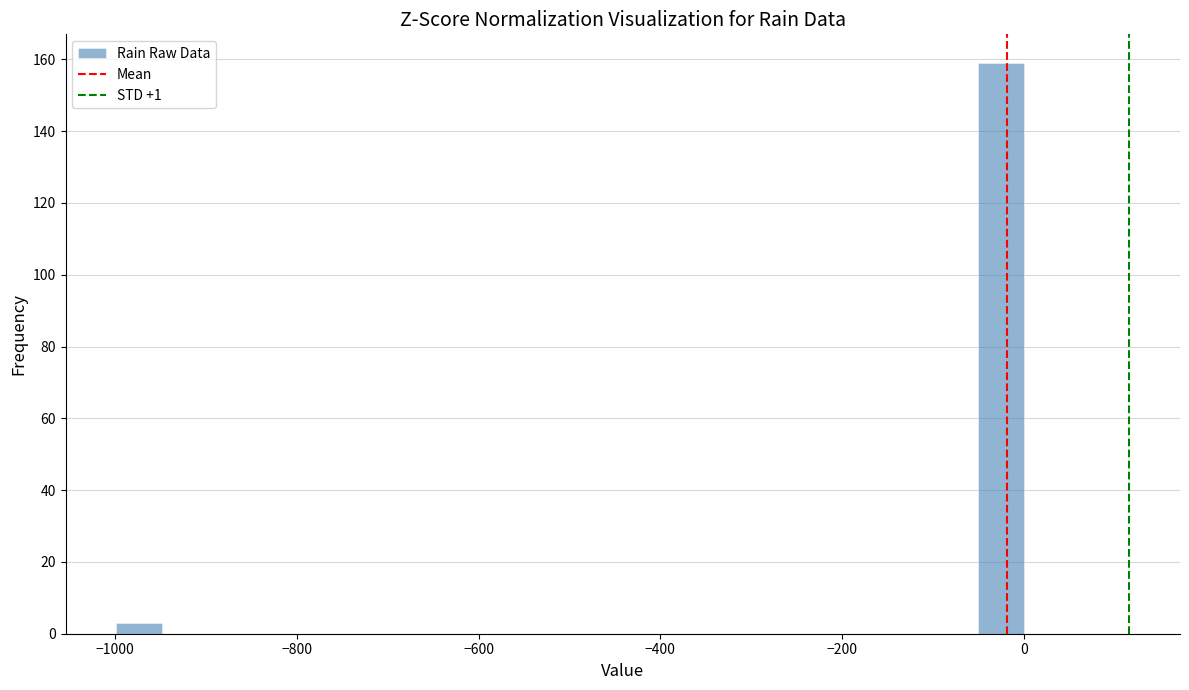

Read against the x-axis, roughly where is the centre of the tallest bar?

-20